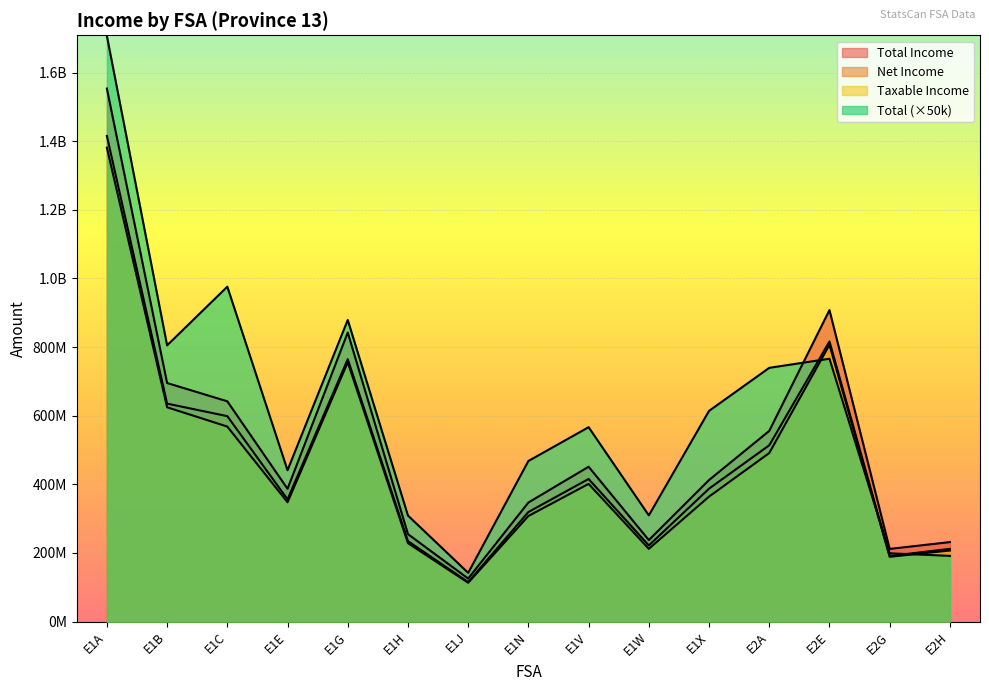

At which category is the sum across all series the highest?

E1A